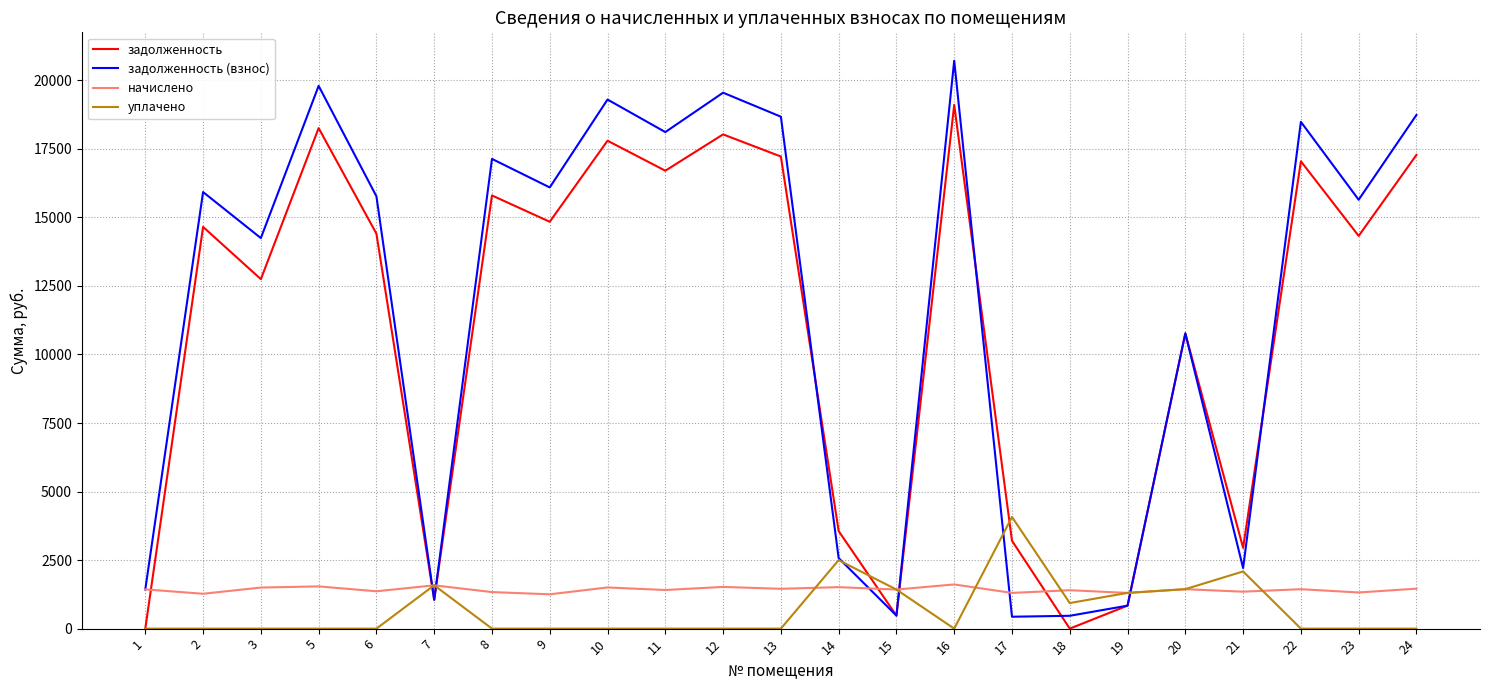

Is it true that начислено equals 1513.1 at 14?

True